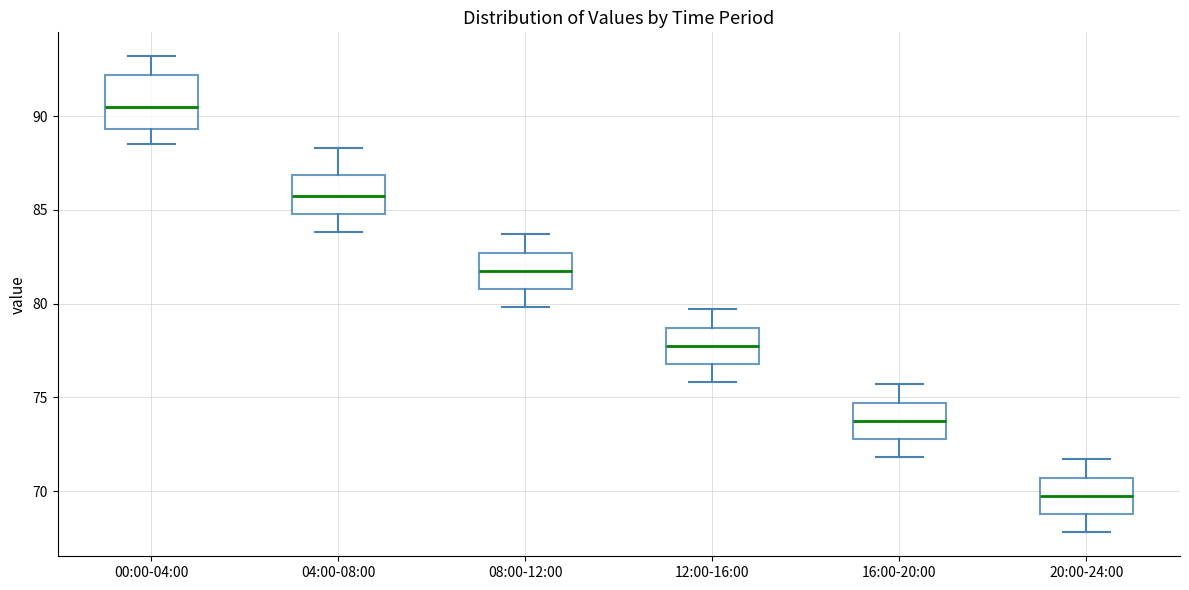

Comparing the boxes themselves (not the whiskers), which one is the tallest?

00:00-04:00